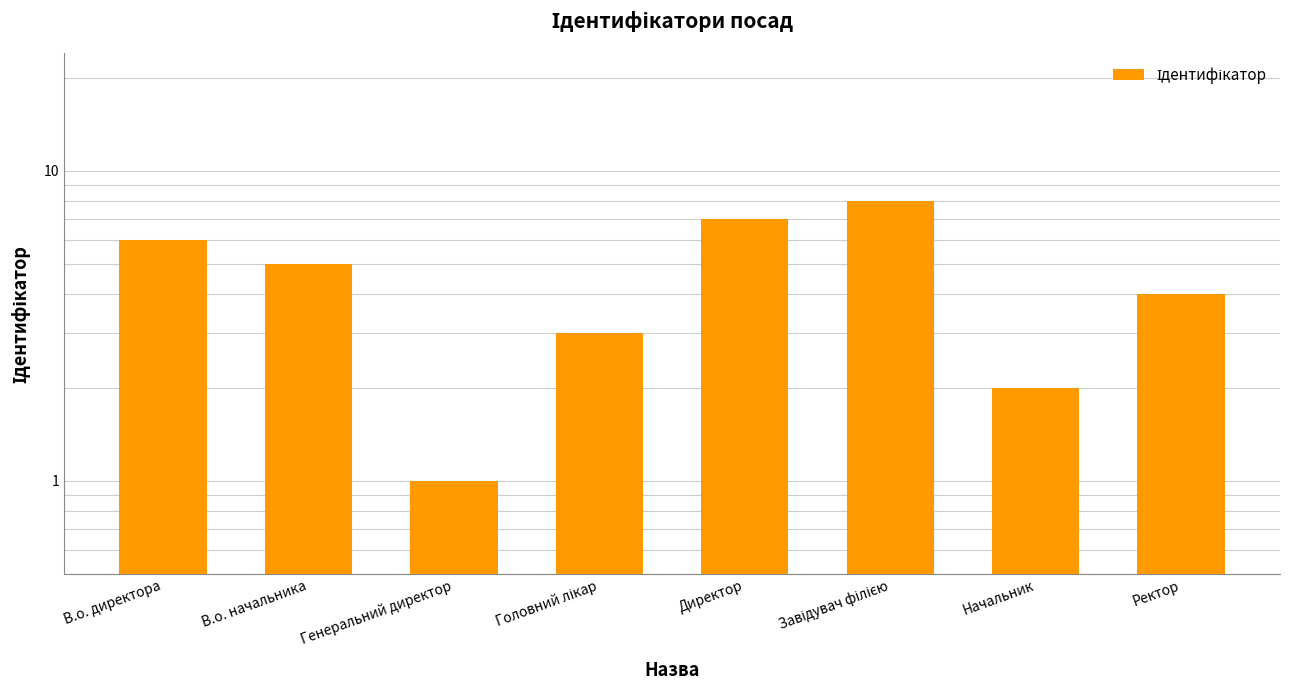

At which category does the chart reach its peak across all series?

Завідувач філією